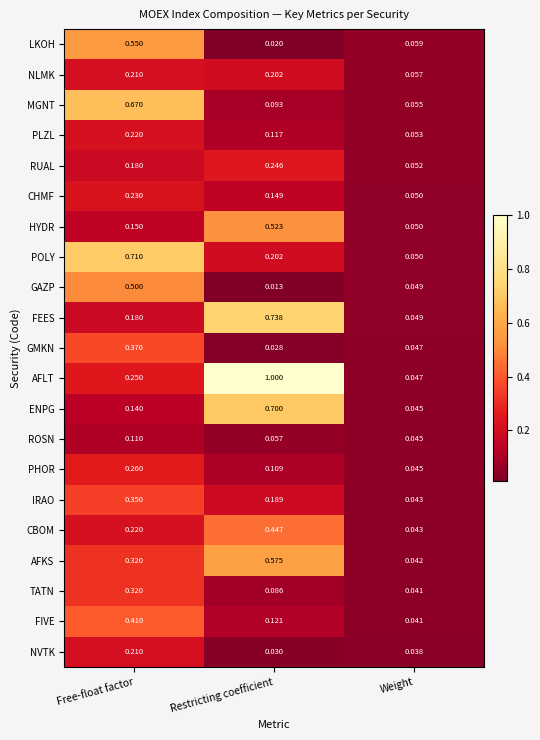

How many distinct data groups are displayed?

21